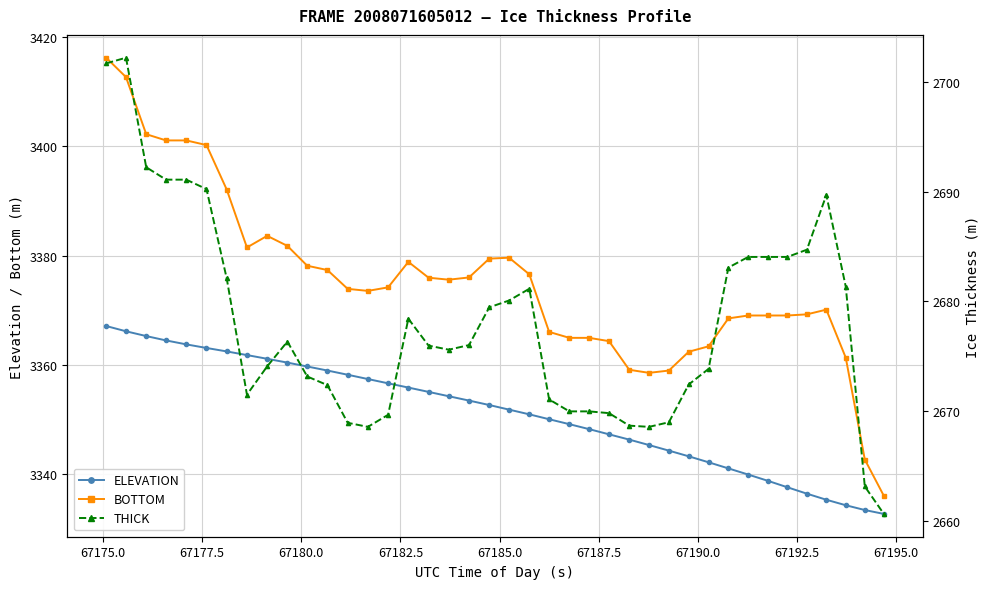

What is the value of the ELEVATION point at the 31st from the left?

3342.2